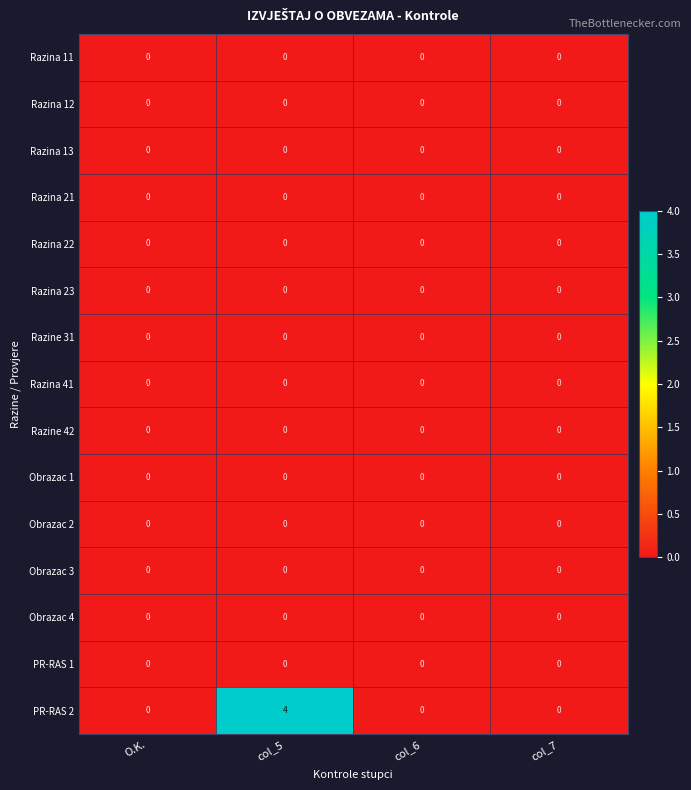

What is the maximum value shown in the chart?

4